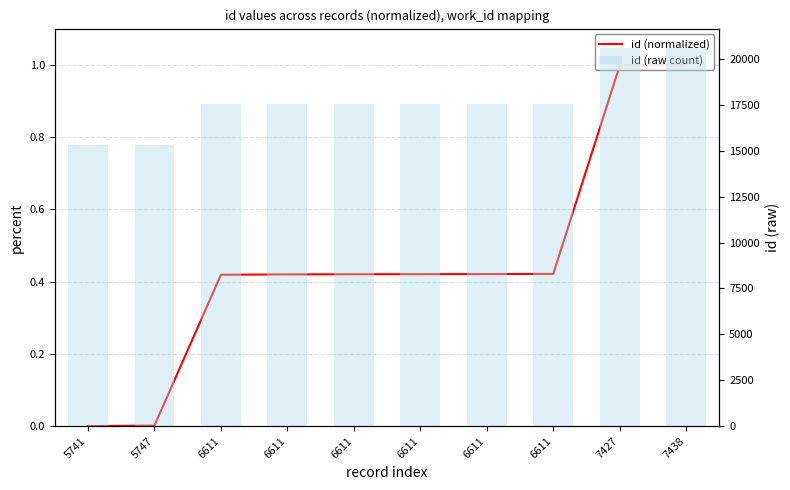

Reading right to left, transcribe all the data shown in this chart.

id (normalized): 1.0	1.0	0.4	0.4	0.4	0.4	0.4	0.4	0.0	0.0
id (raw count): 20629.0	20617.0	17543.0	17541.0	17539.0	17538.0	17536.0	17531.0	15306.0	15297.0